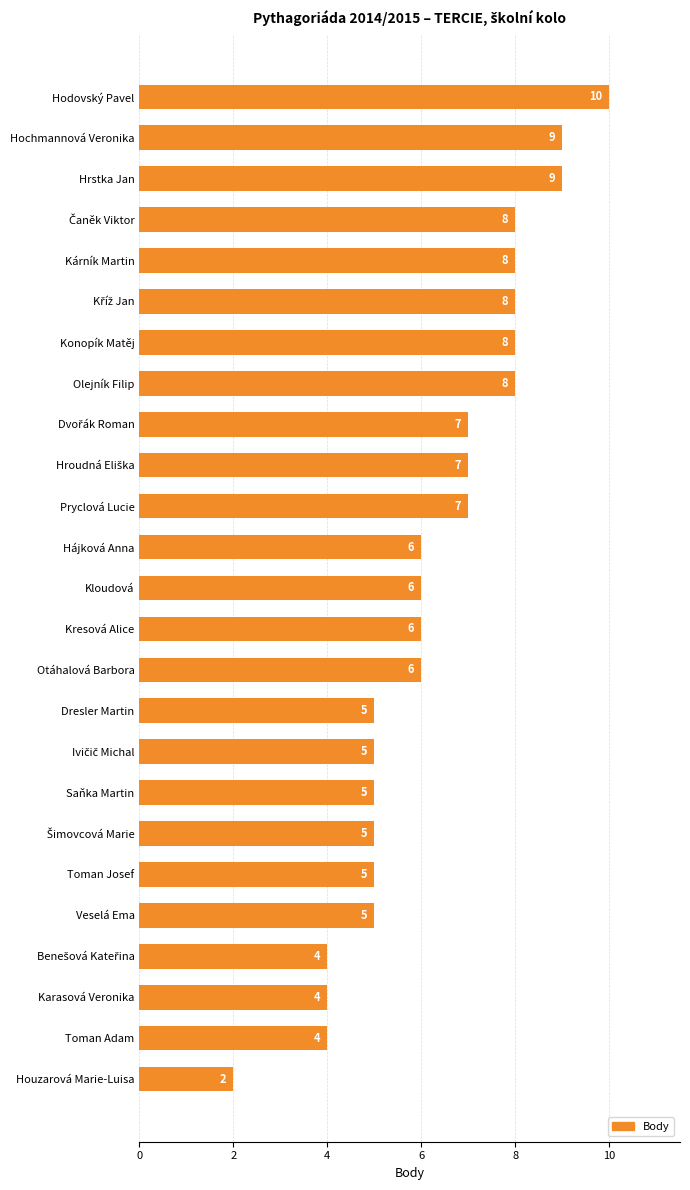

How many values are between 5 and 8?

18